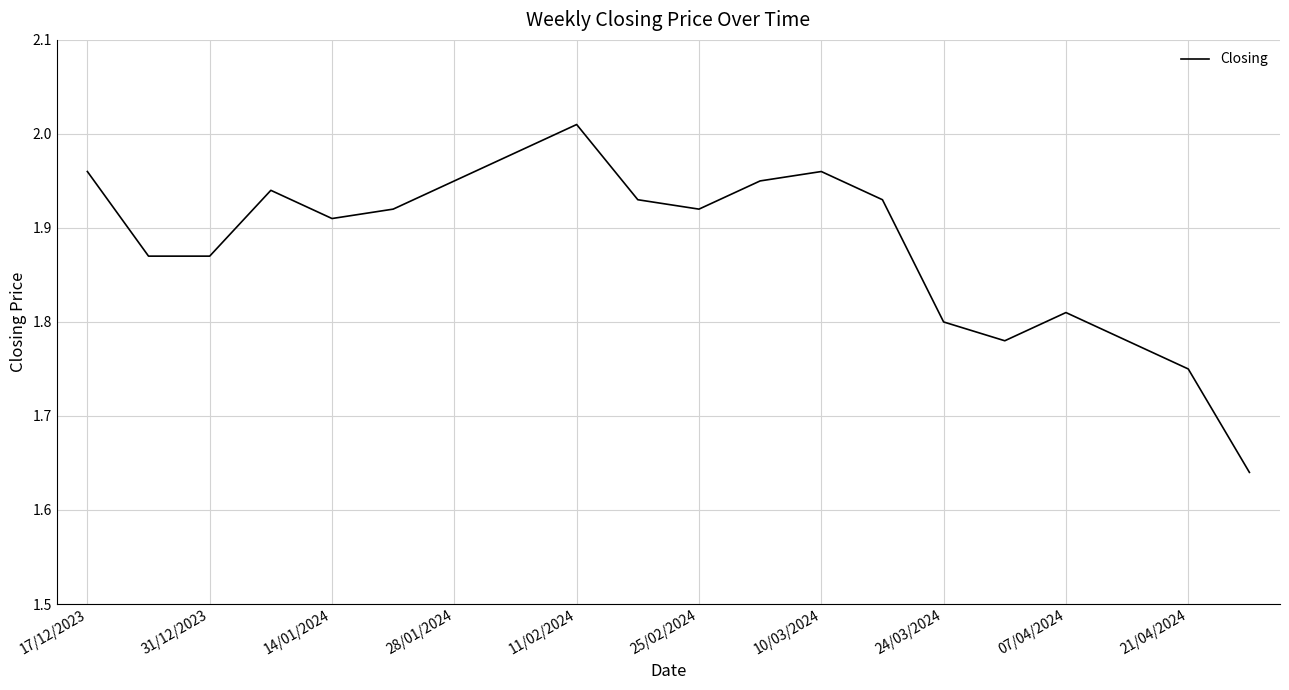

Does the chart display data point markers on the line(s)?

No